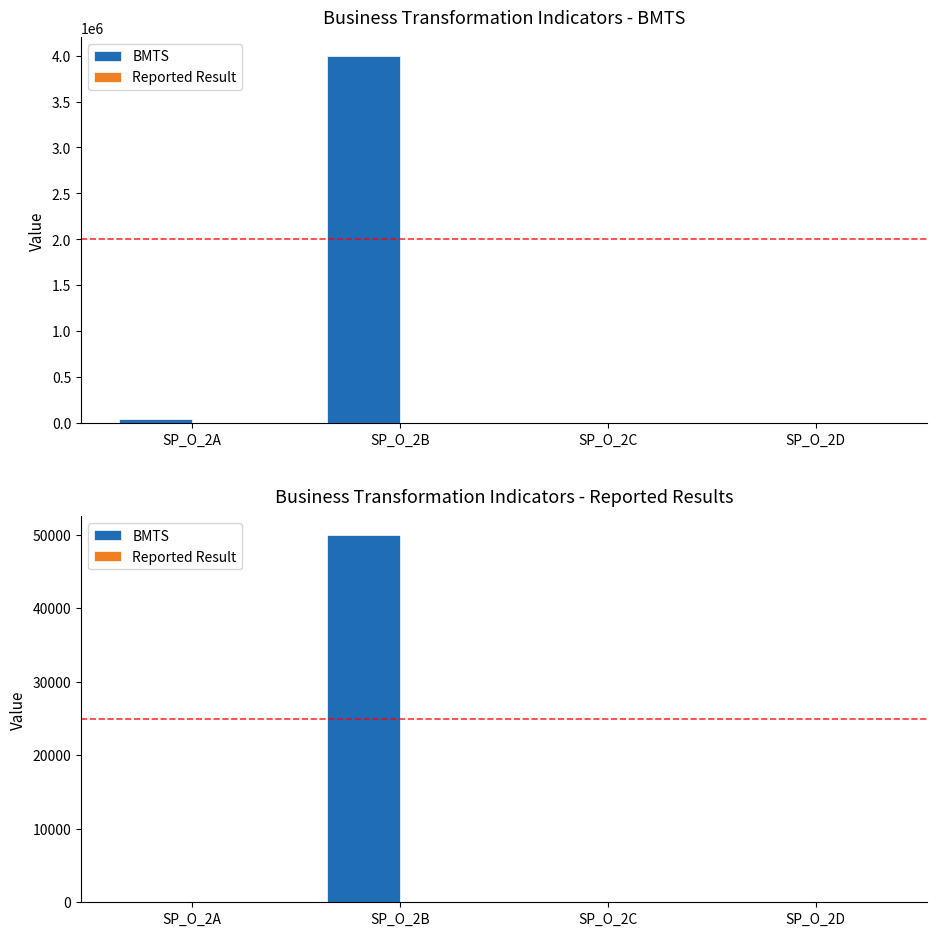

How many bars are there in total?

8